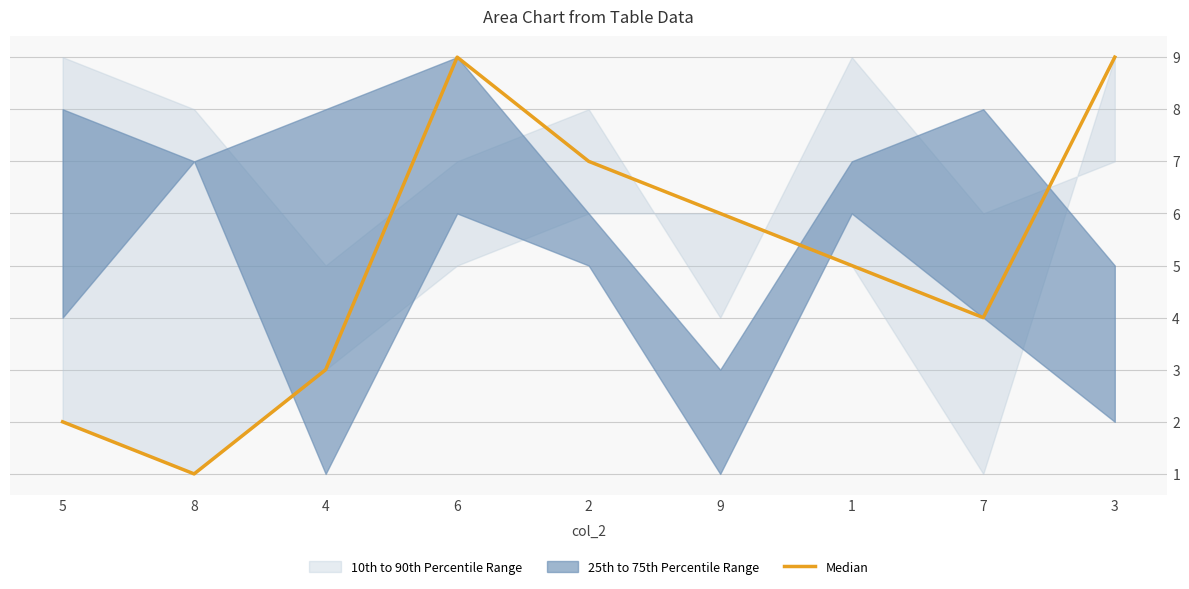

How many interior local peaks (higher than both neighbors) does the data have?

1